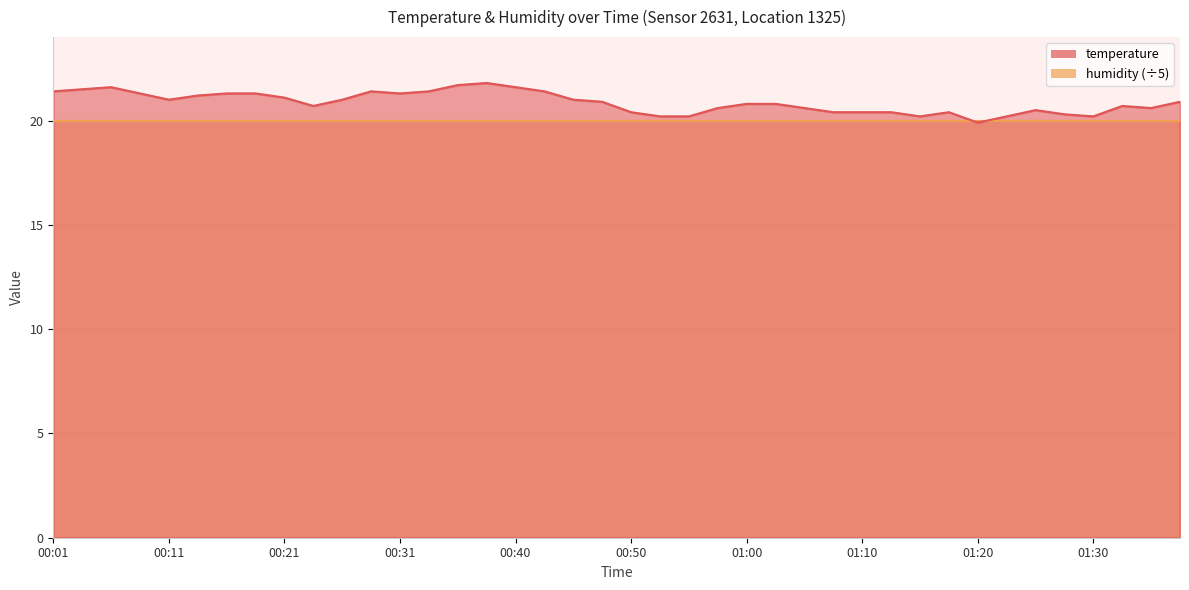

Is it true that the value at 01:13 is 20.4?

True